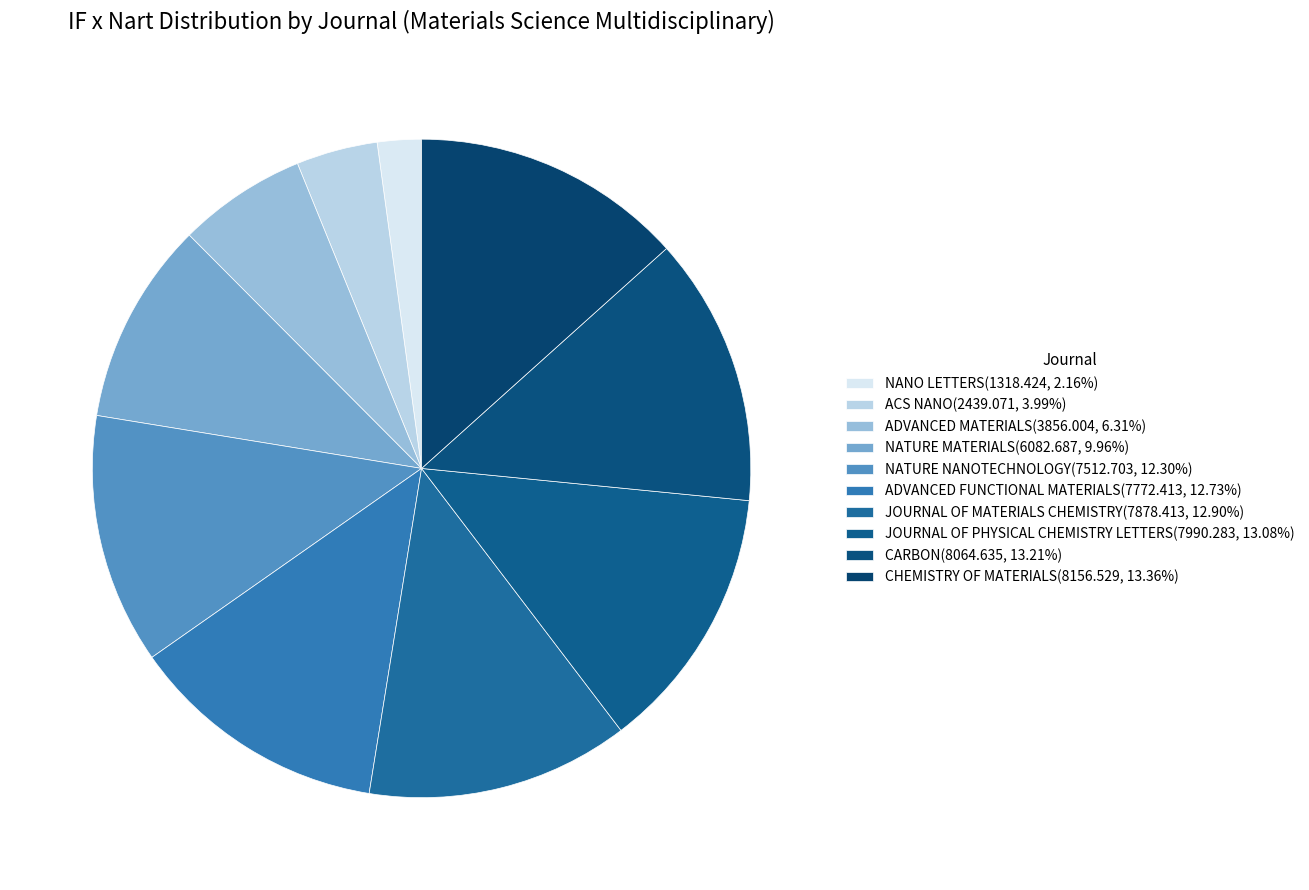

Is the sum of CHEMISTRY OF MATERIALS and NATURE MATERIALS greater than half?

No